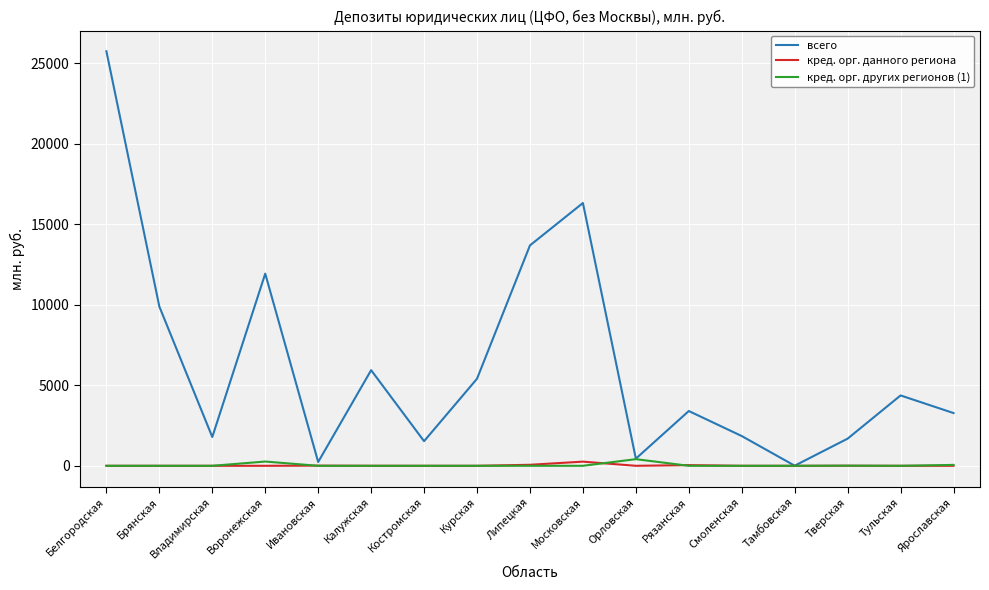

What is the maximum value shown in the chart?

25744